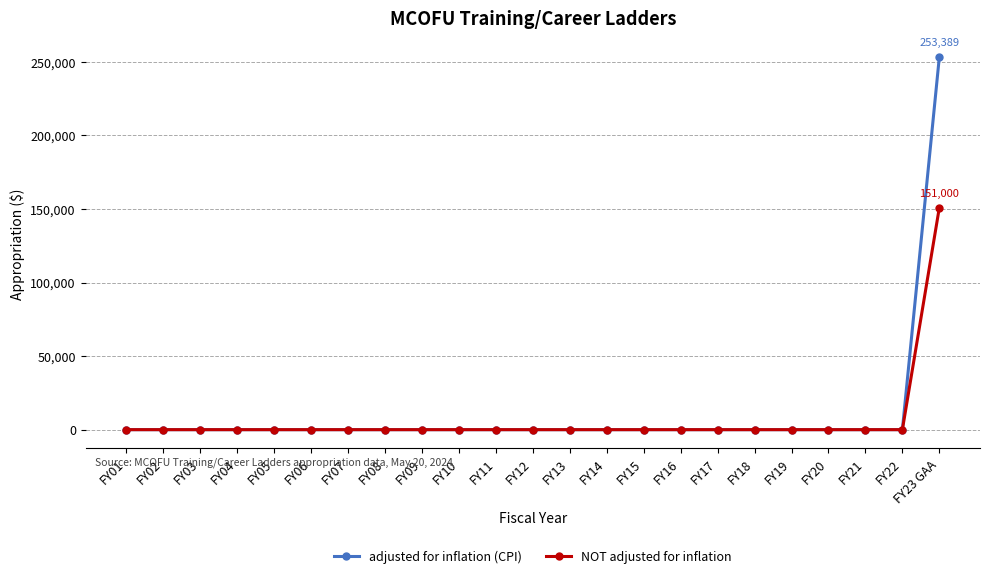

The value of adjusted for inflation (CPI) at FY06 is 146350. True or false?

False